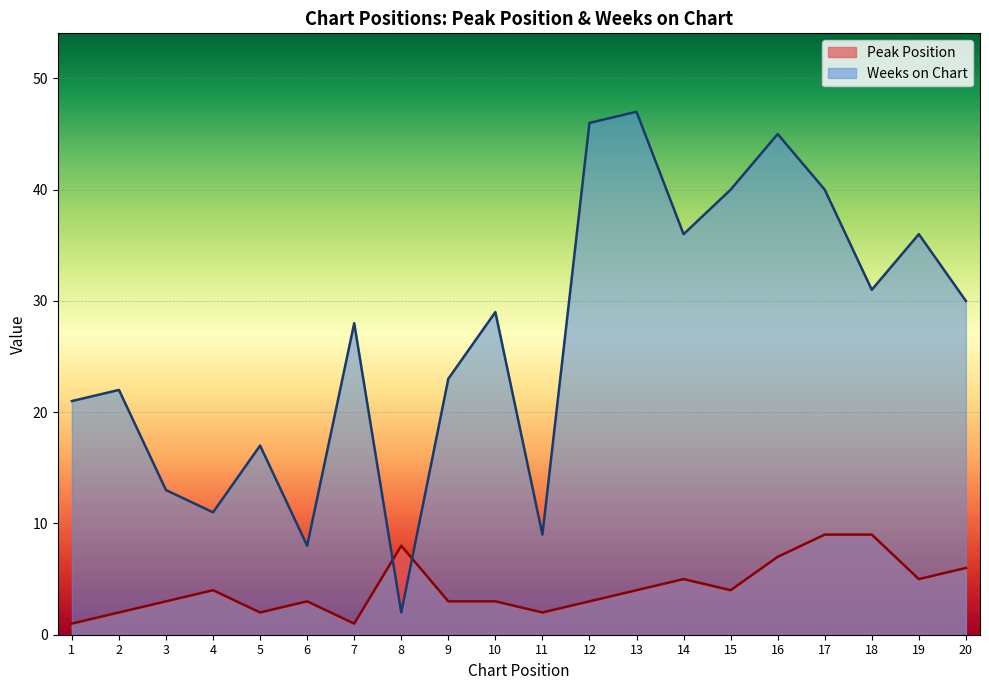

What is the average value of the Weeks on Chart series?

27